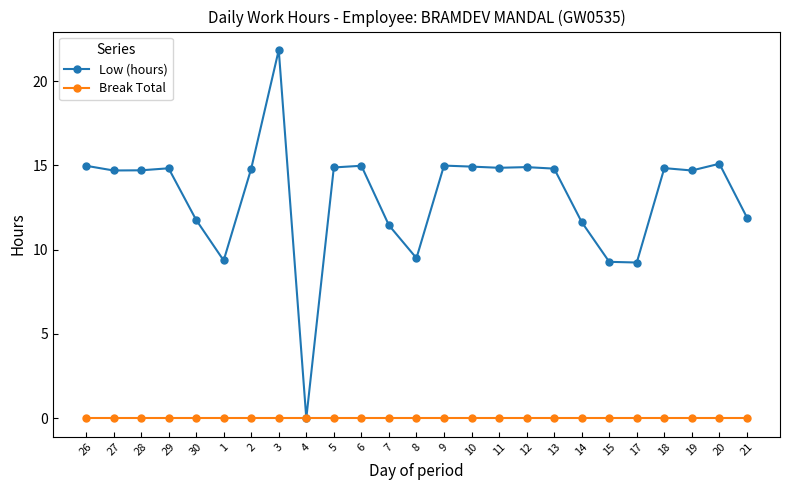

What is the total value across all series at 17?

9.2